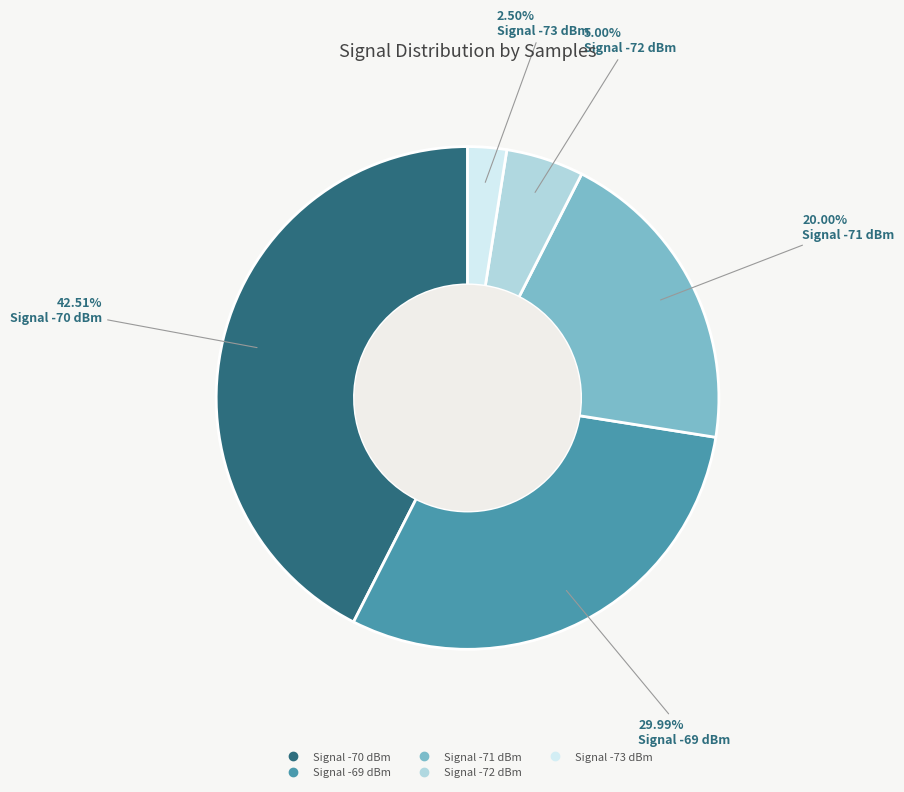

Does any single category account for the majority?

No